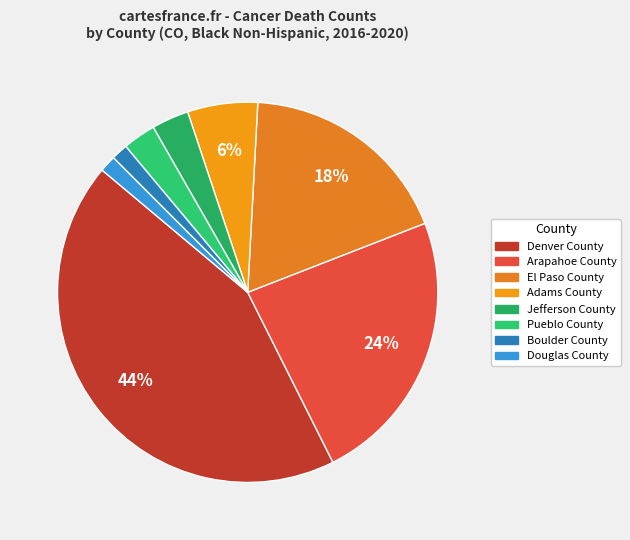

Which slice is the smallest?

Boulder County